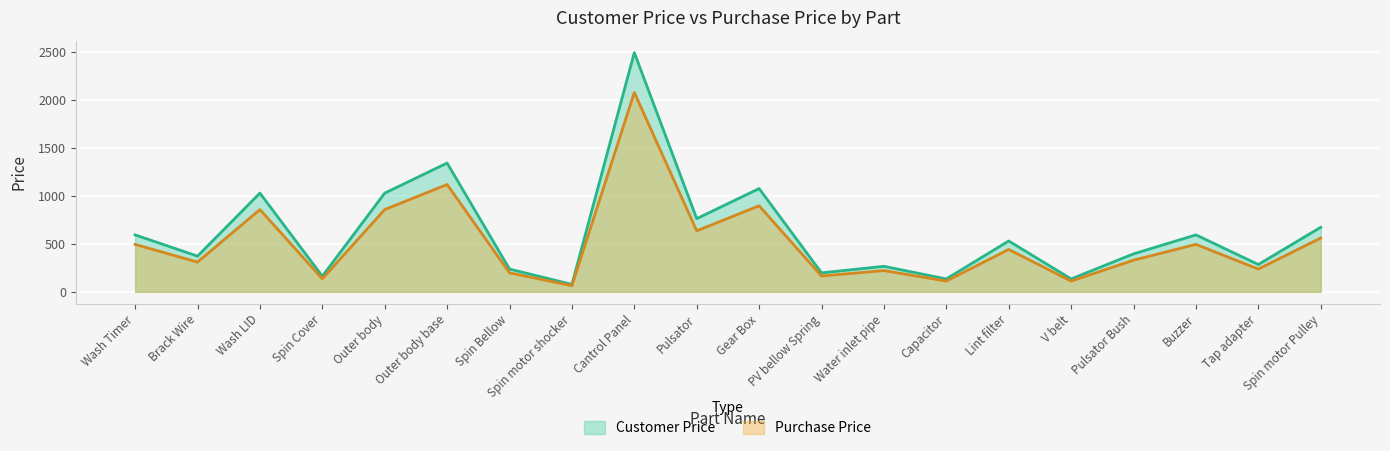

What is the difference between the maximum and second lowest values in the Customer Price series?

2363.0